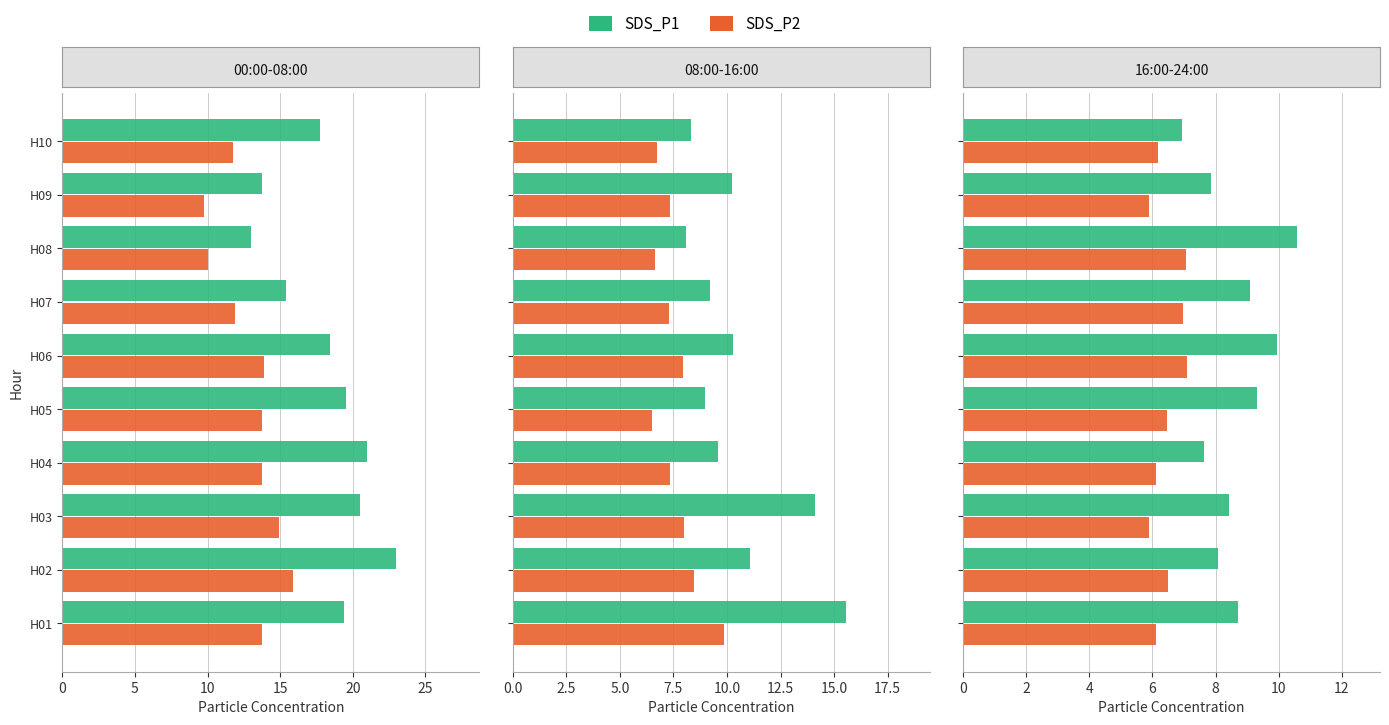

What is the value of the SDS_P1 bar at the 2nd from the left?

8.1